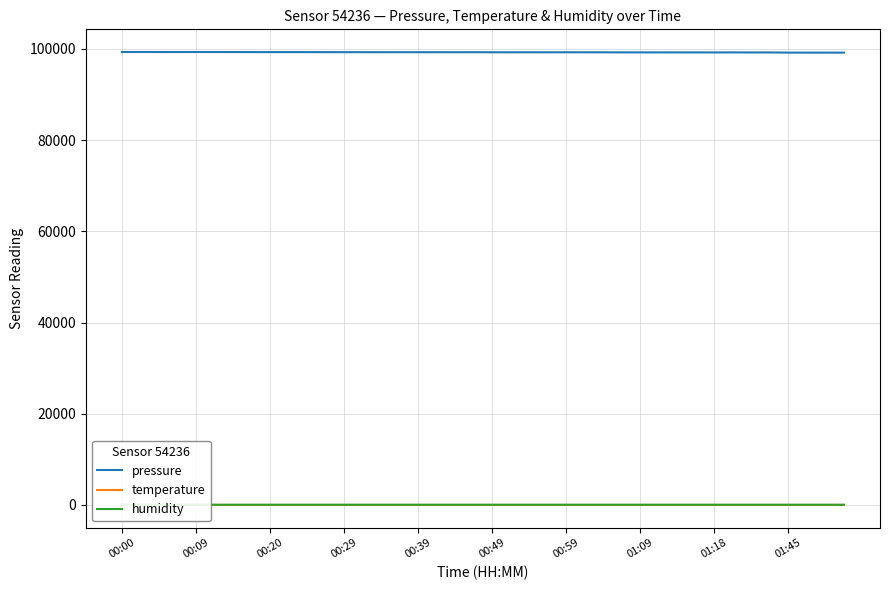

True or false: humidity and pressure cross at least once.

False